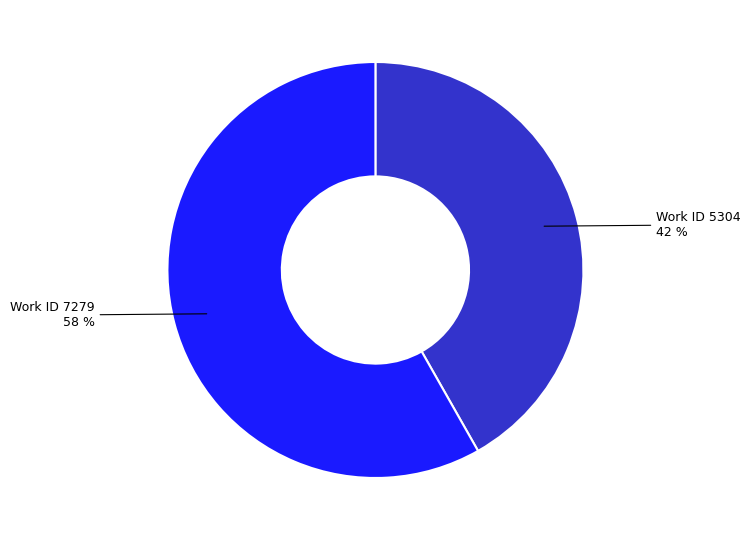

Does any single category account for the majority?

Yes